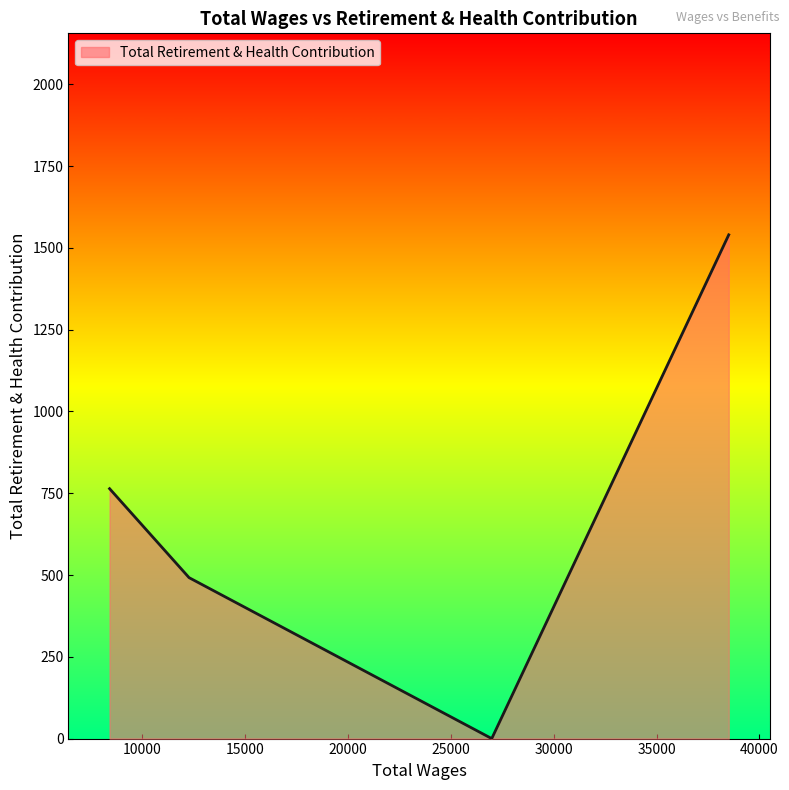

How many values are above zero?

3